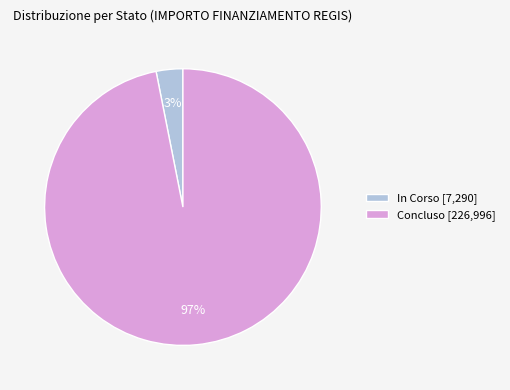

Does Concluso represent more than half of the total?

Yes